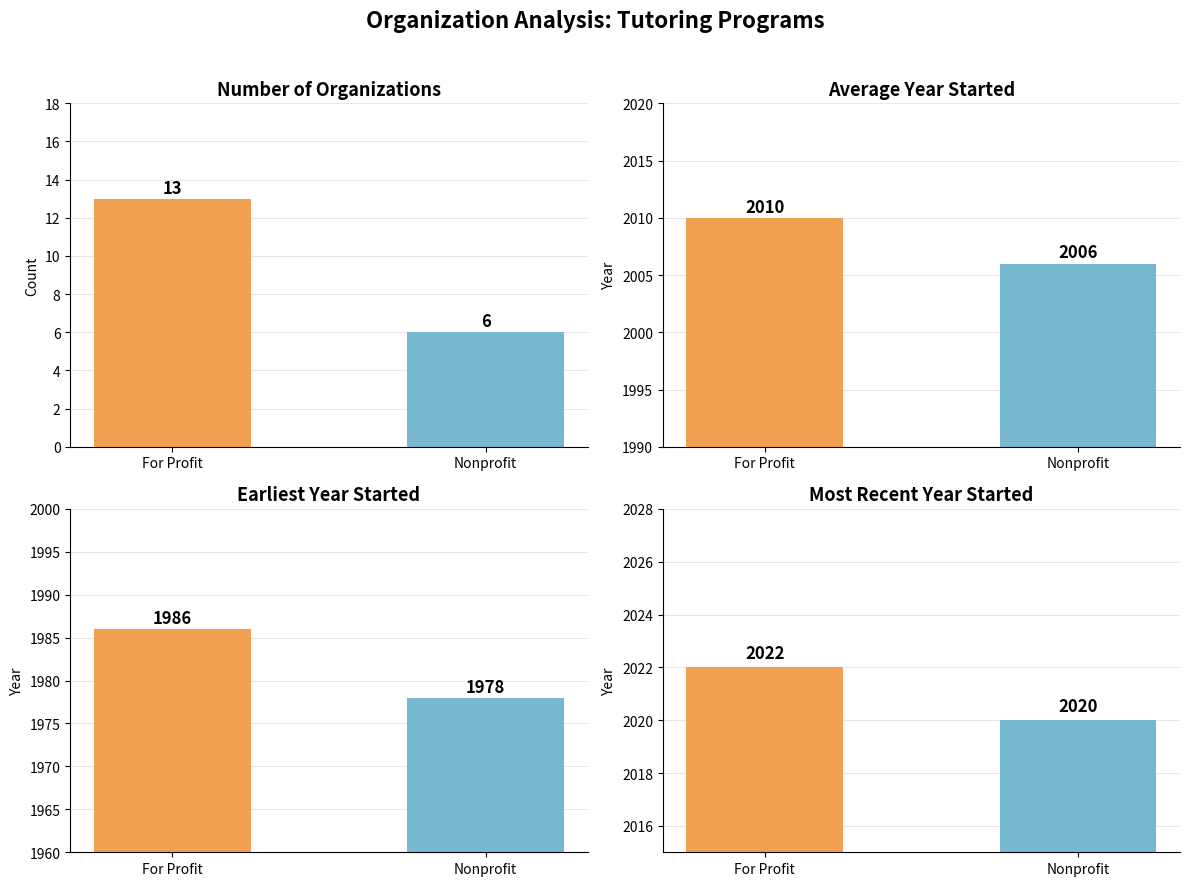

How many data points are less than 13?

1